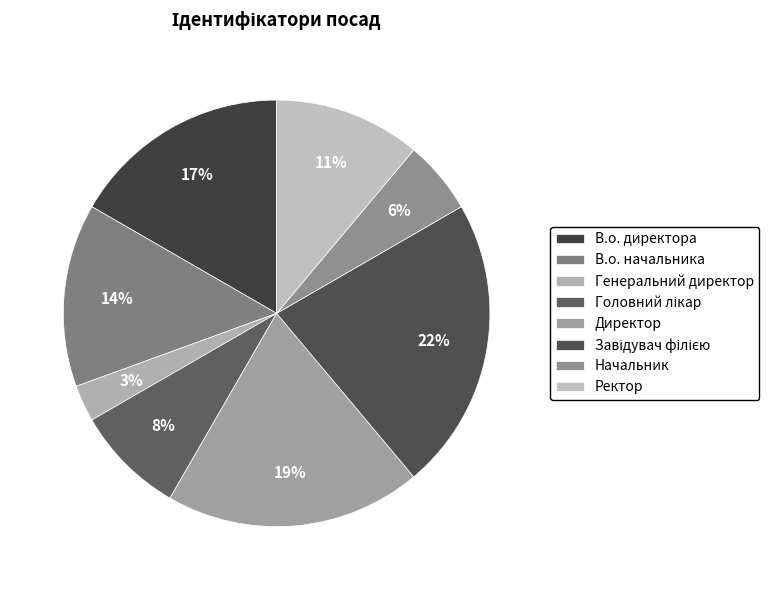

To the nearest percent, what is the difference between the В.о. директора and Головний лікар slice percentages?

8%